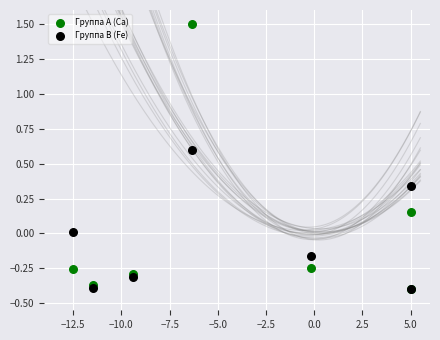

What are all the series names shown in the legend?

Группа A (Ca), Группа B (Fe)